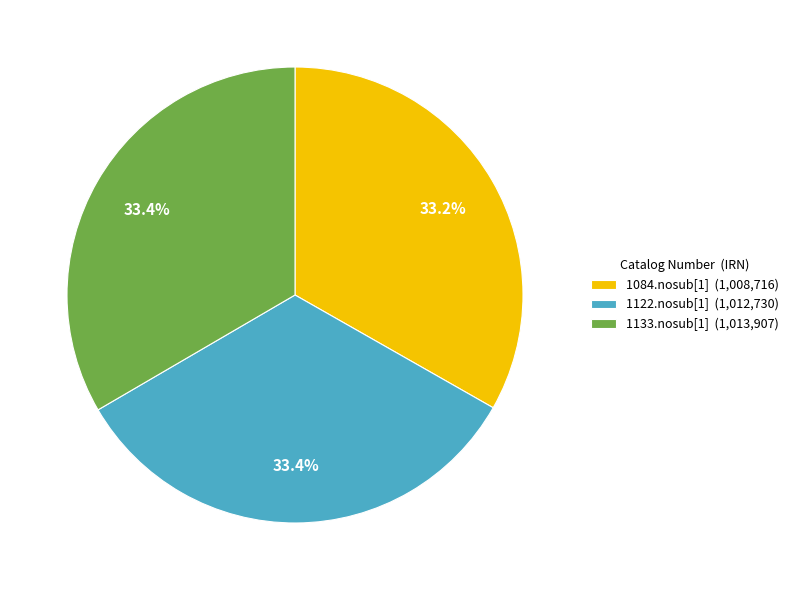

What portion of the pie excludes 1084.nosub[1]?

66.8%